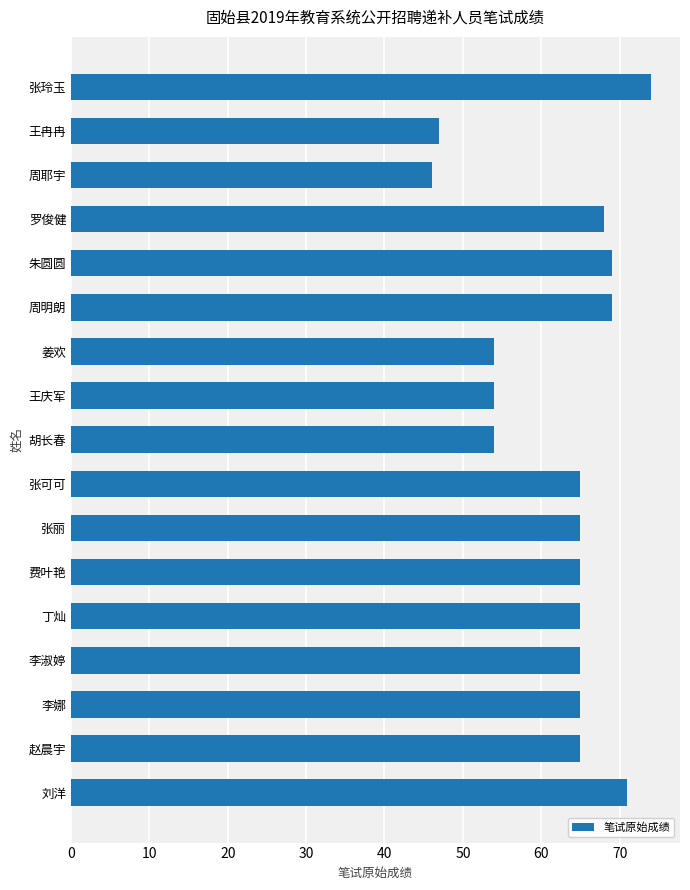

What is the label of the 6th bar from the top?

周明朗